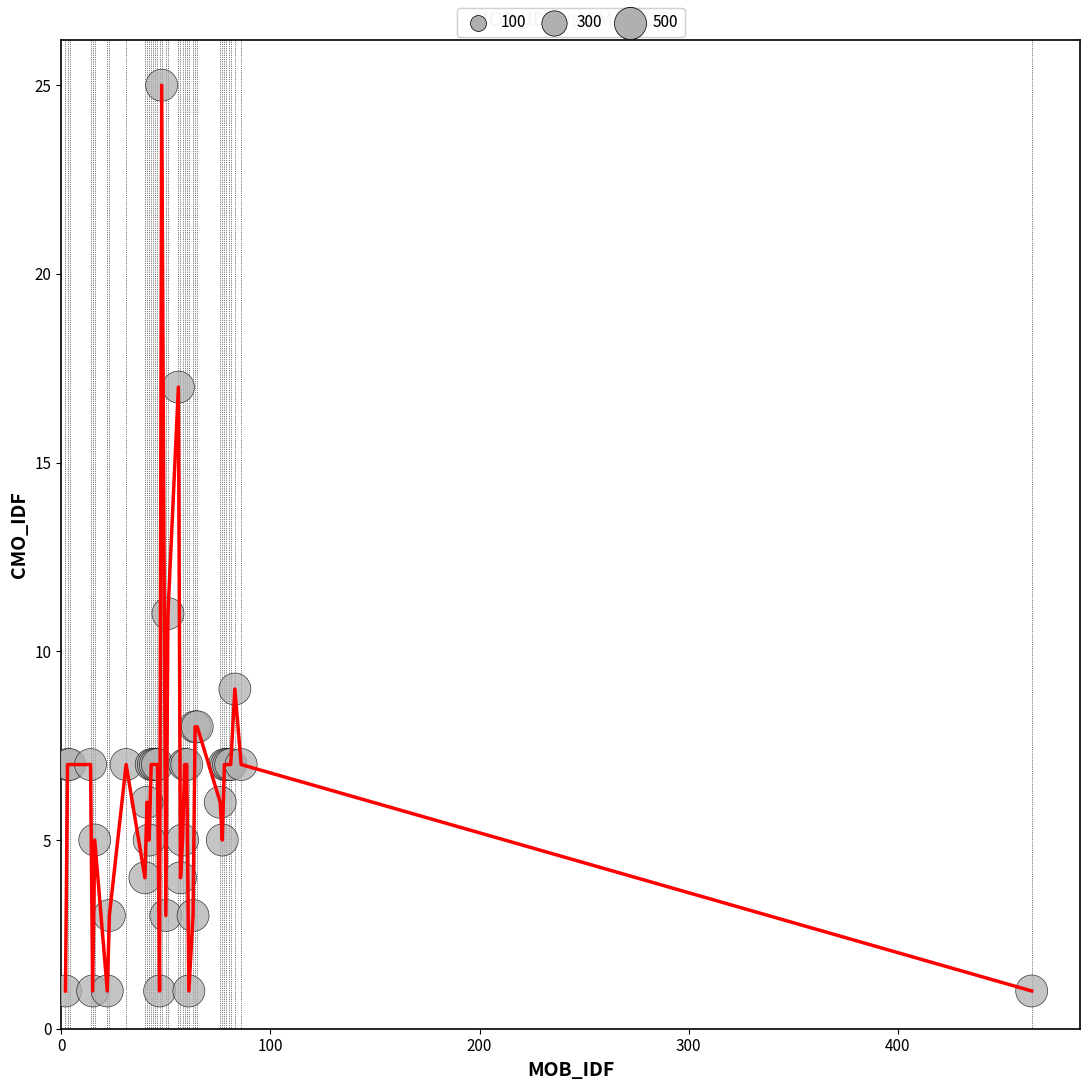

What is the maximum value shown in the chart?

25